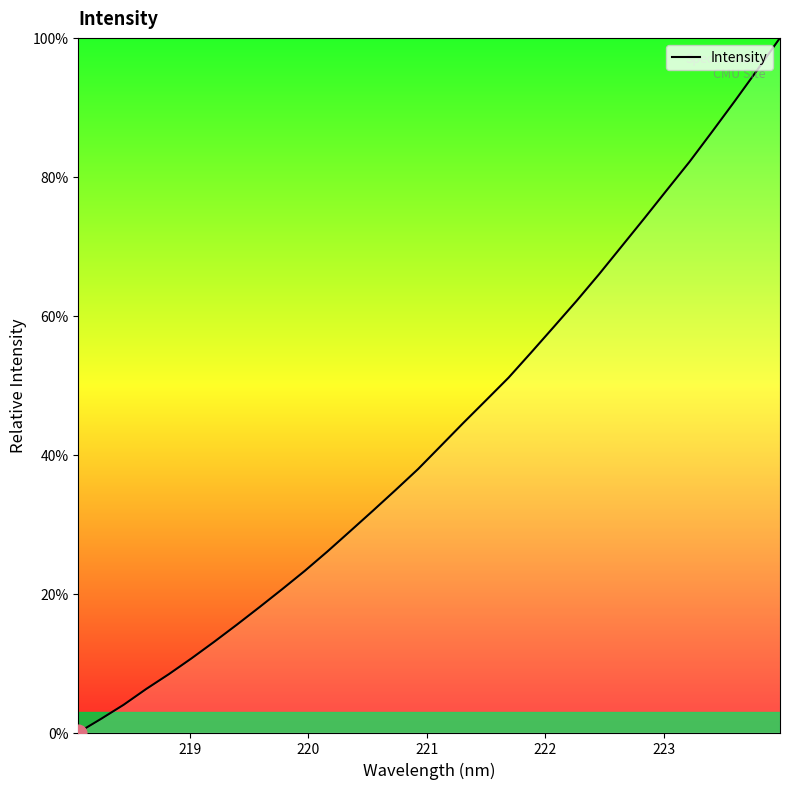

What is the greatest value displayed?

100.0